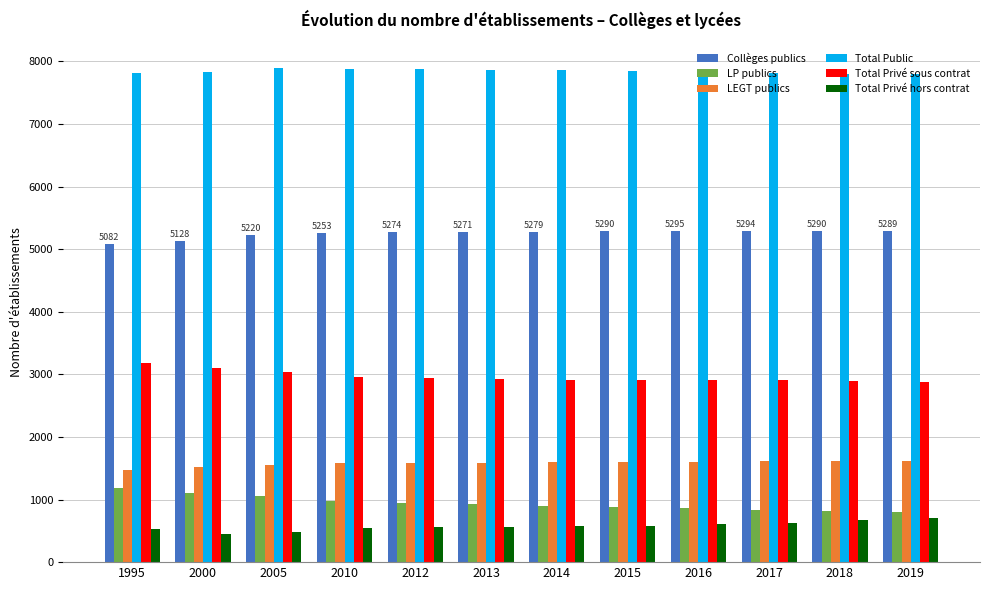

What are all the series names shown in the legend?

Collèges publics, LP publics, LEGT publics, Total Public, Total Privé sous contrat, Total Privé hors contrat